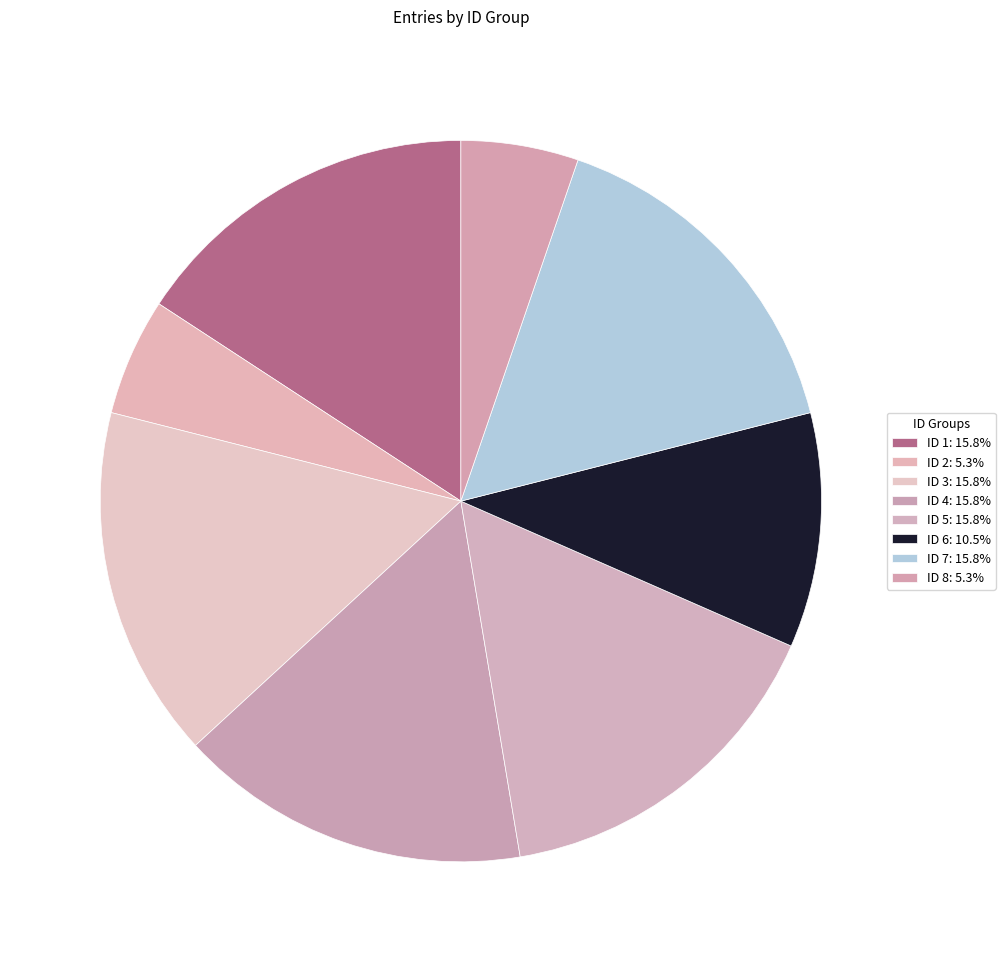

Is it true that ID 5 is 16% of the pie?

True